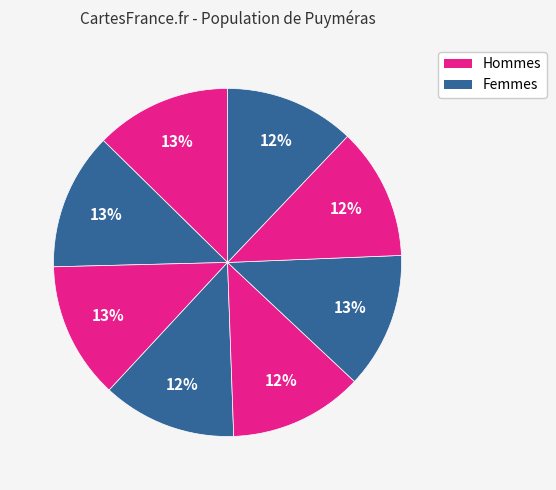

Count the number of slices in the pie.

8